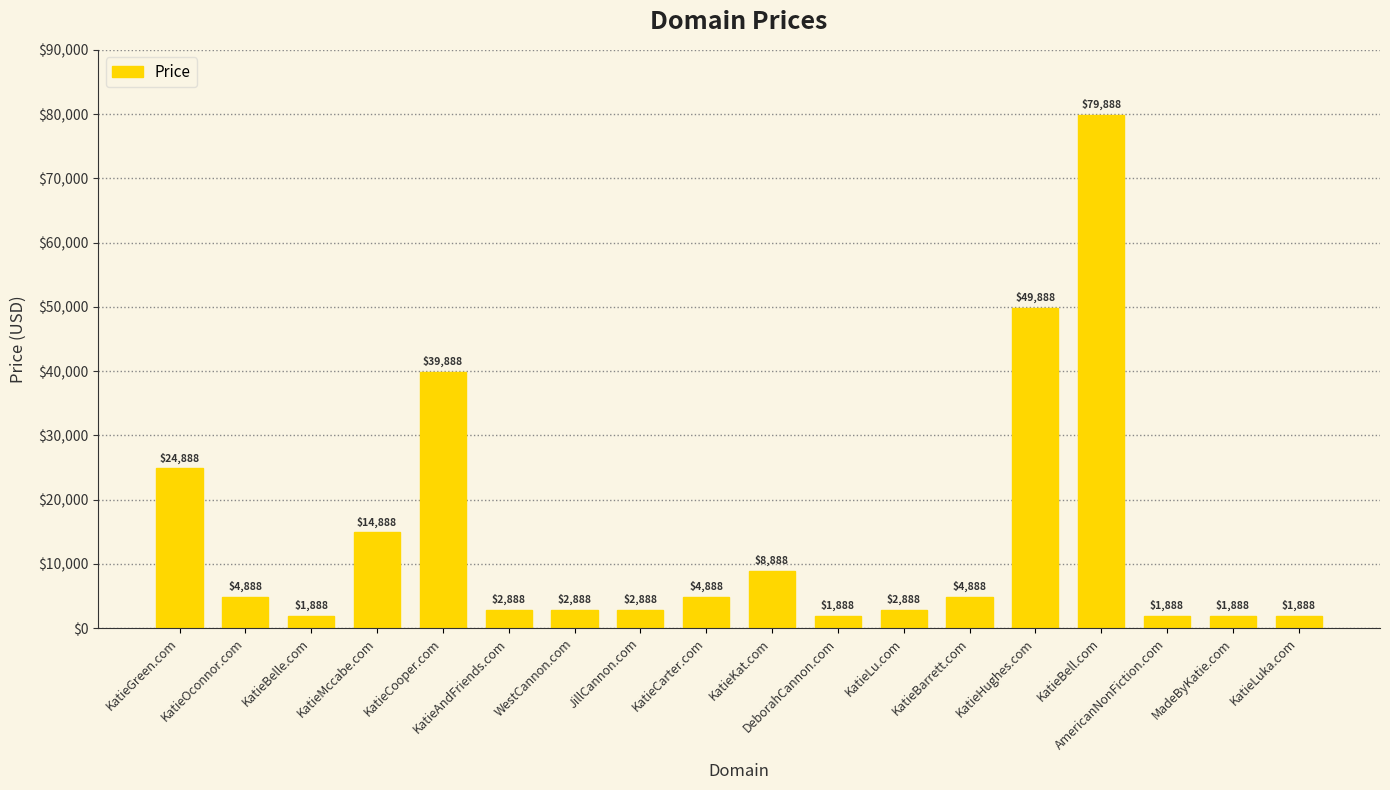

What is the greatest value displayed?

79888